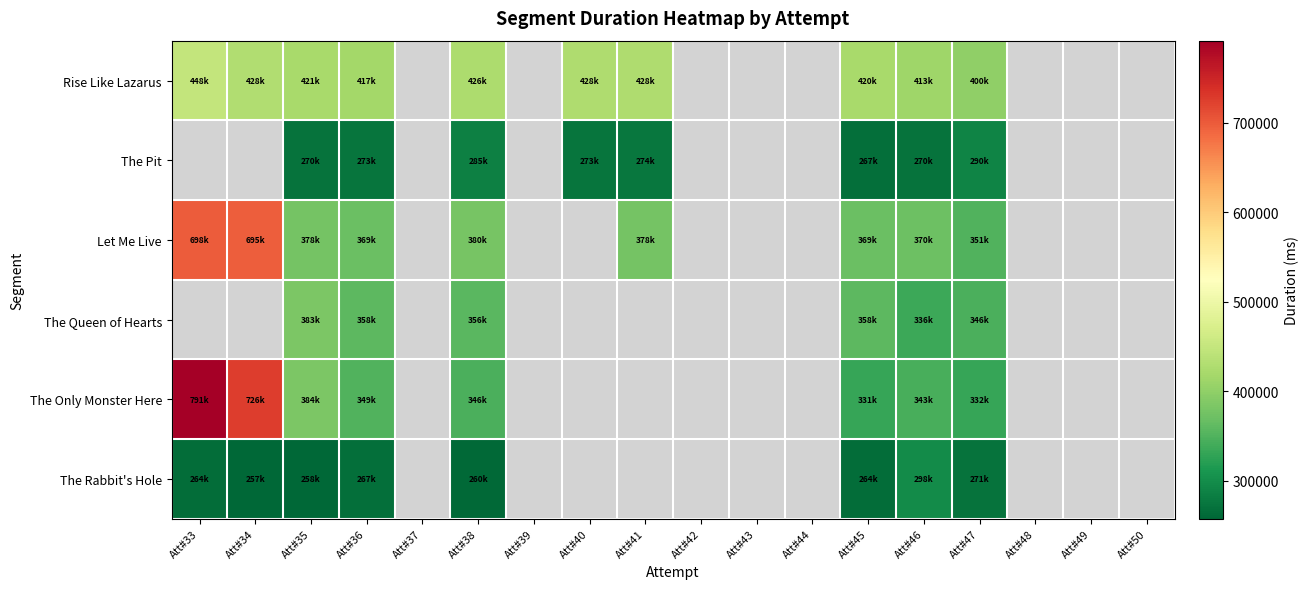

What is the maximum value shown in the chart?

791635.0